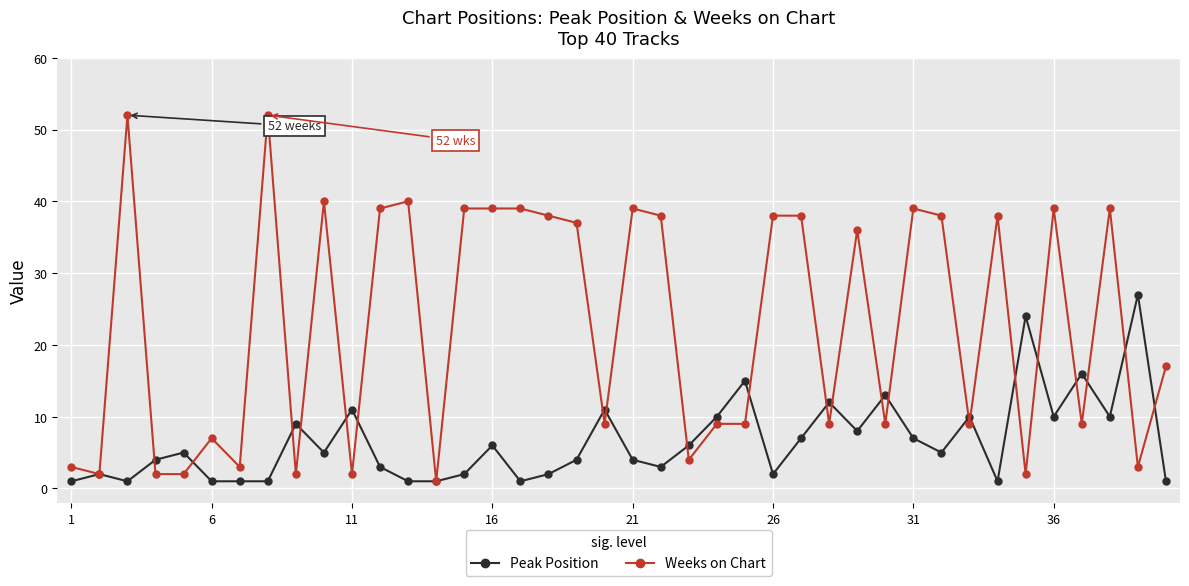

List the series in order of their overall mean, highest first.

Weeks on Chart, Peak Position